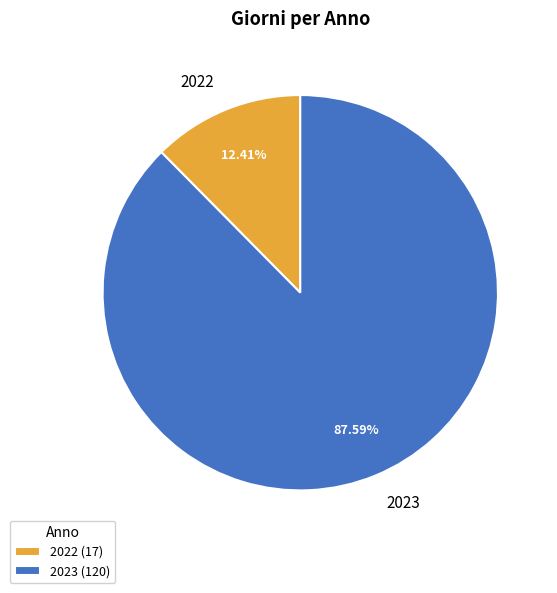

Is it true that 2023 is 99% of the pie?

False